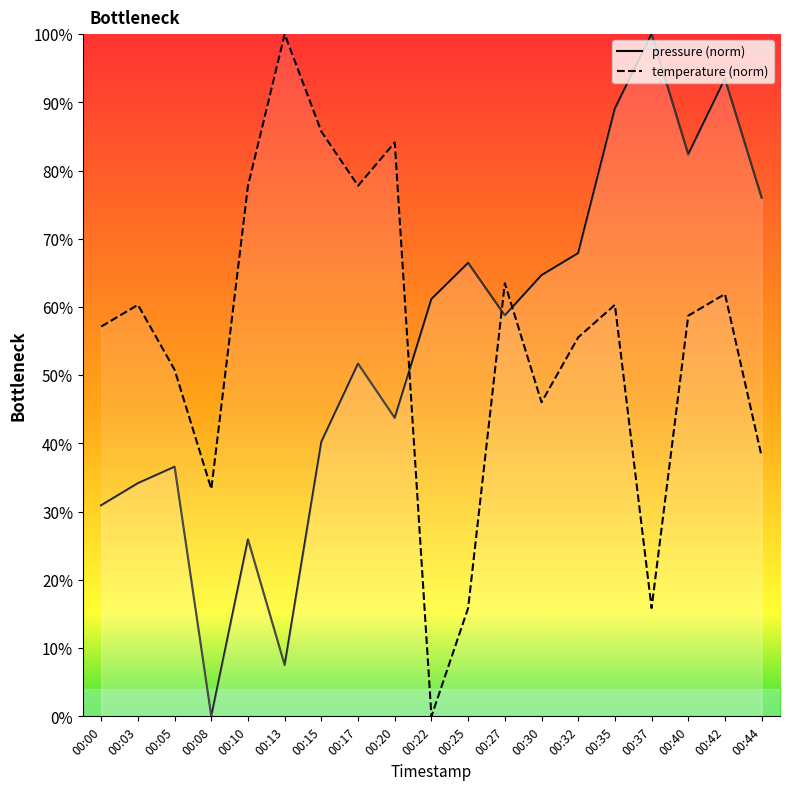

List the labels in order of temperature (norm) value, largest first.

00:13, 00:15, 00:20, 00:10, 00:17, 00:27, 00:42, 00:03, 00:35, 00:40, 00:00, 00:32, 00:05, 00:30, 00:44, 00:08, 00:25, 00:37, 00:22